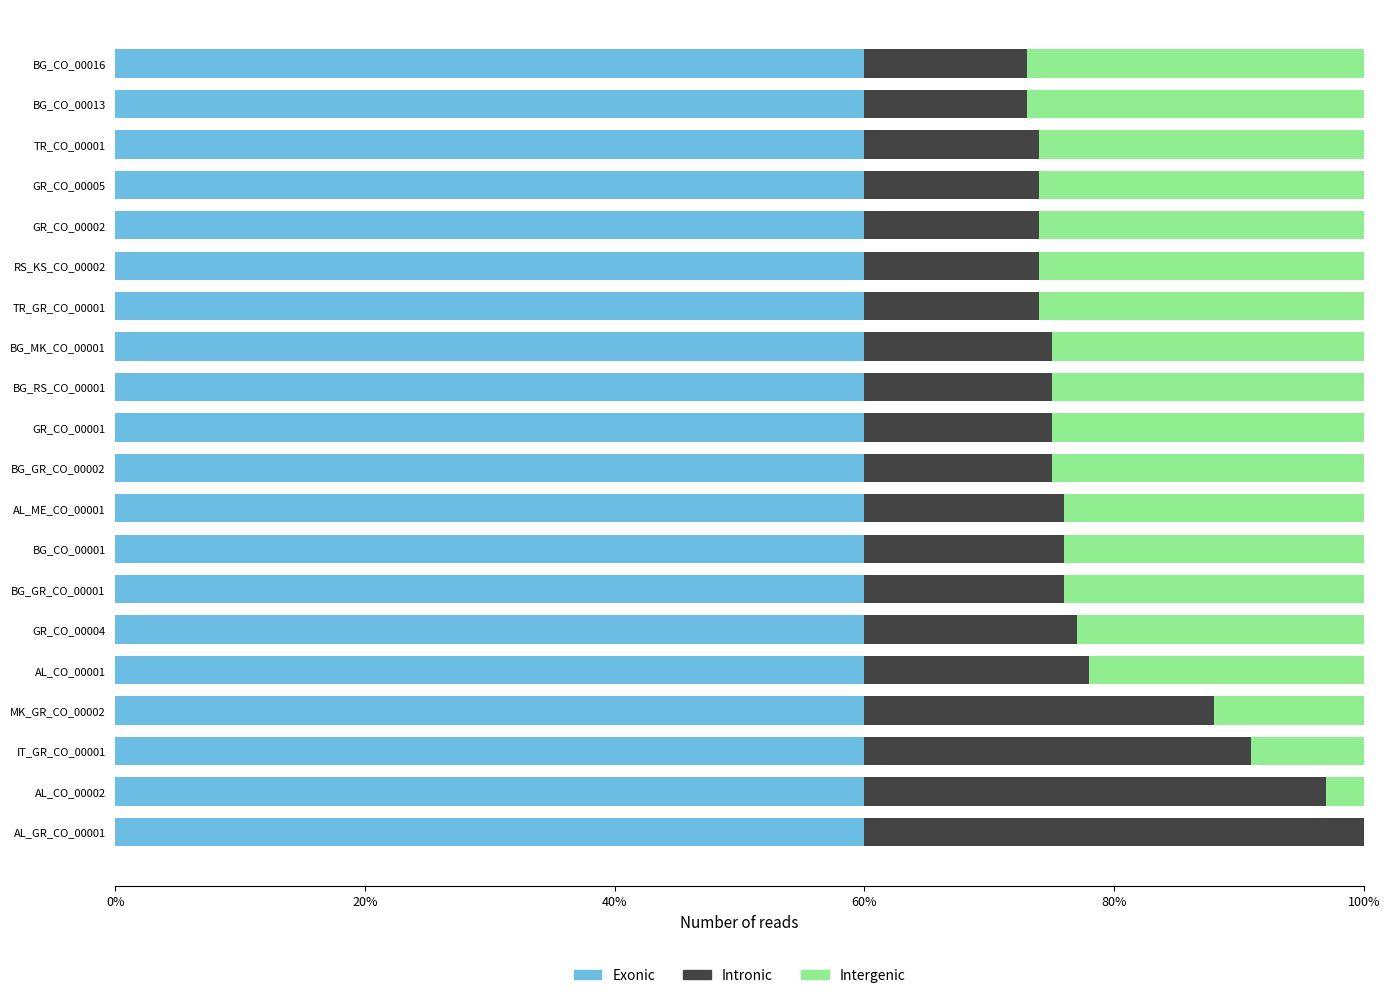

What is the maximum value for Exonic?

60